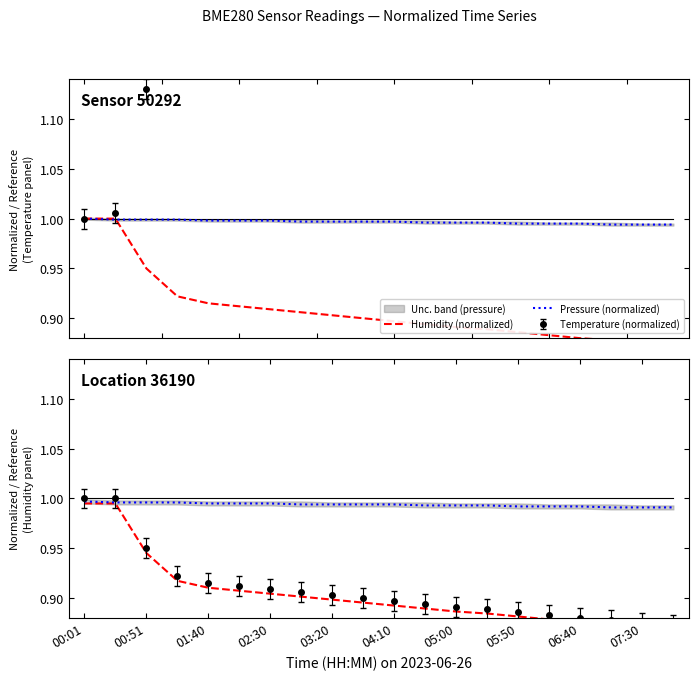

The Pressure (normalized) series shows 1.0 at 05:00. True or false?

True